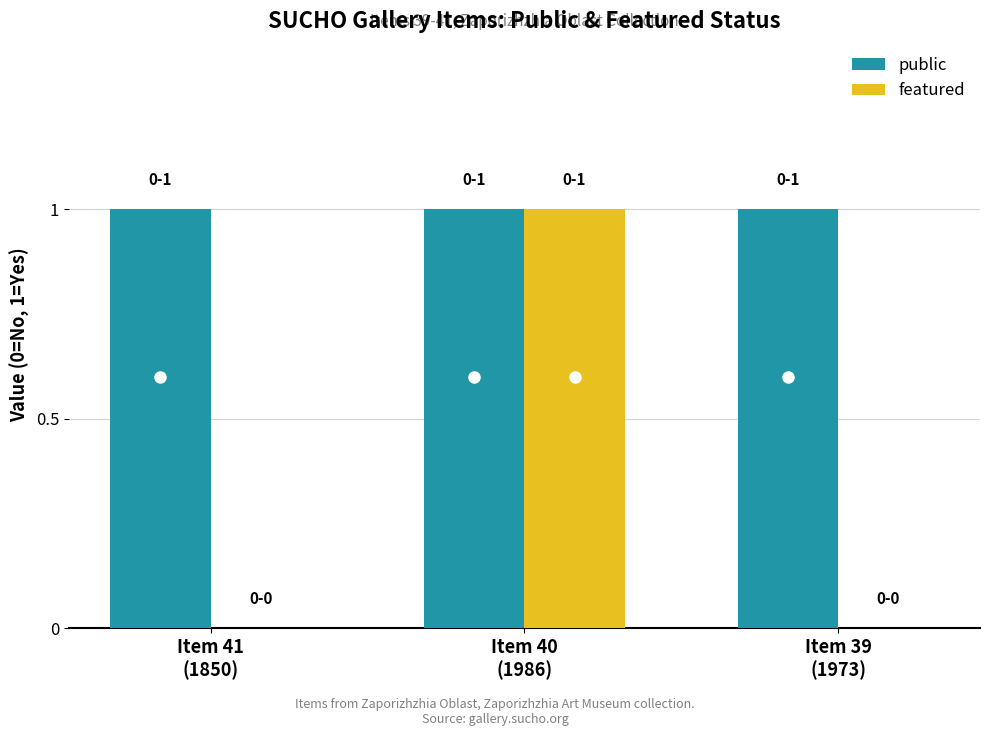

The value of public at Item 40
(1986) is 1. True or false?

True